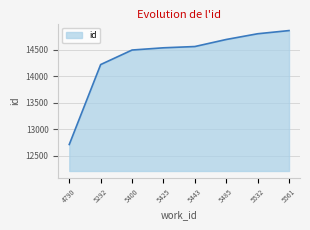

What is the maximum value shown in the chart?

14859